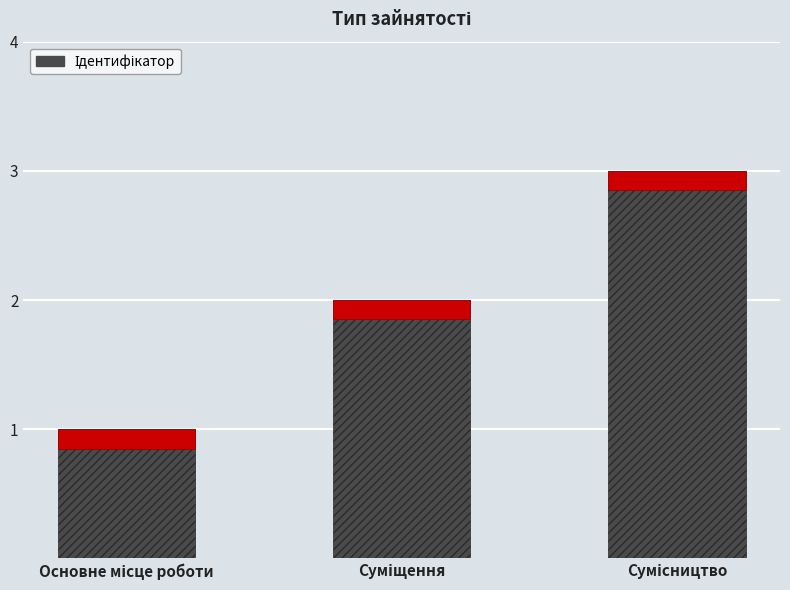

Reading left to right, extract all data points from this chart.

Основне місце роботи=1	Суміщення=2	Сумісництво=3